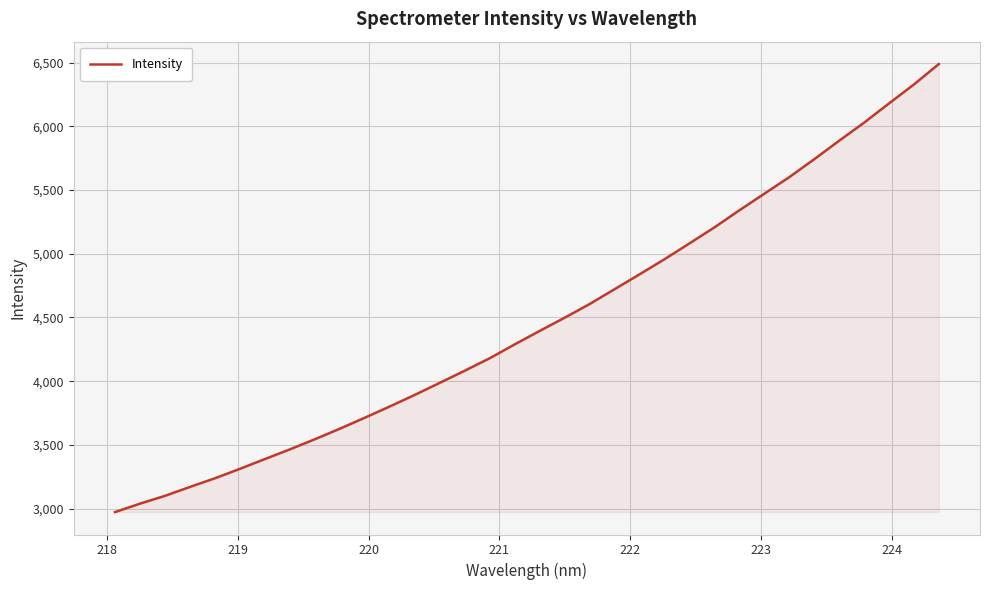

True or false: the data has more than 1 interior local peaks.

False